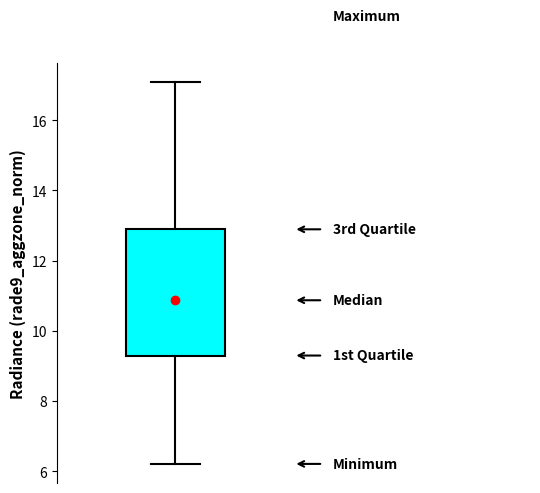

Where is the upper edge of the box on the y-axis? The values are not printed on the chart, so give them approximately, as read against the axis.

12.8